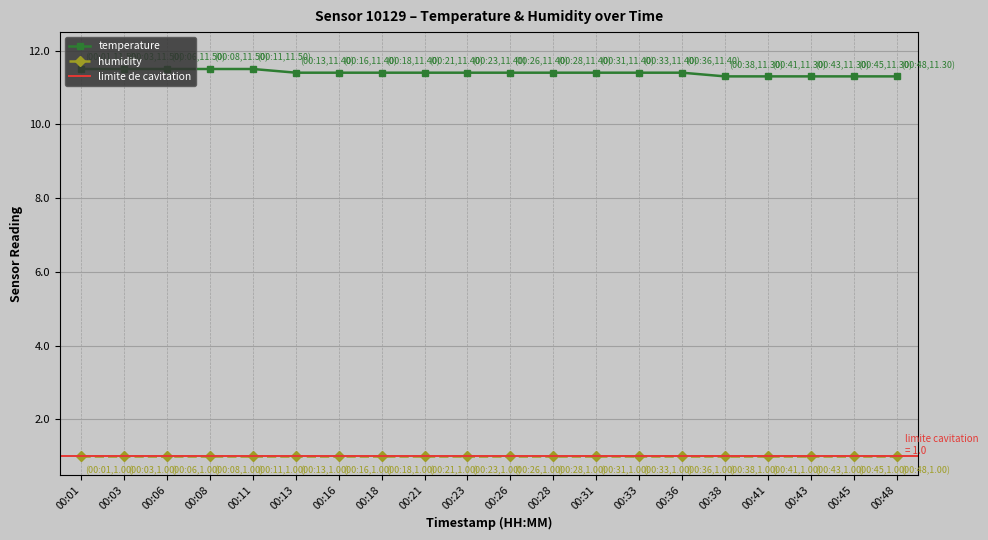

Approximately how many times larger is the value at 00:48 compared to 00:28?

1.0